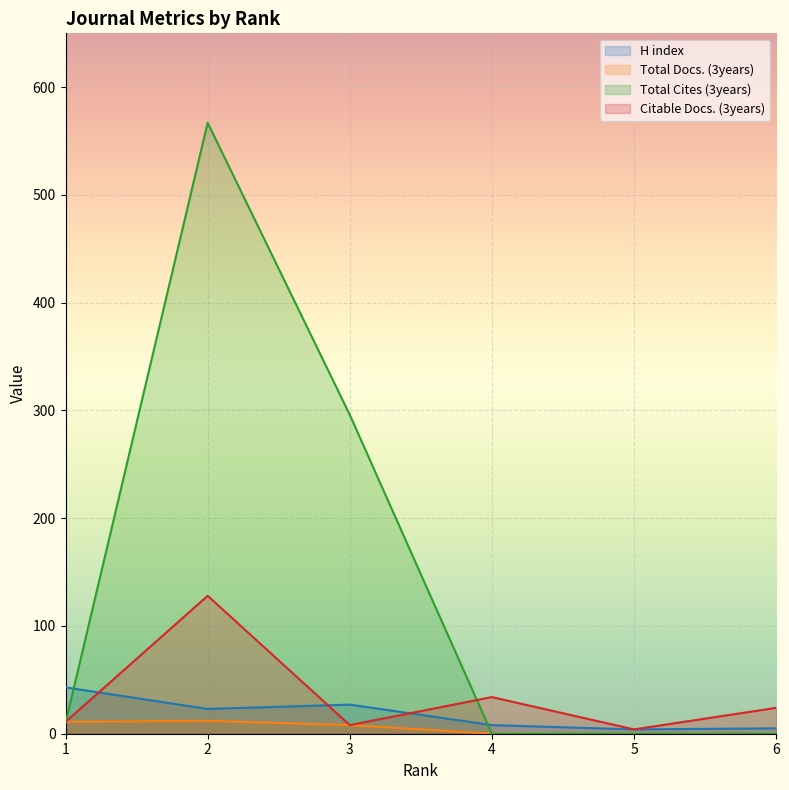

Is it true that Total Cites (3years) equals -325 at 5?

False